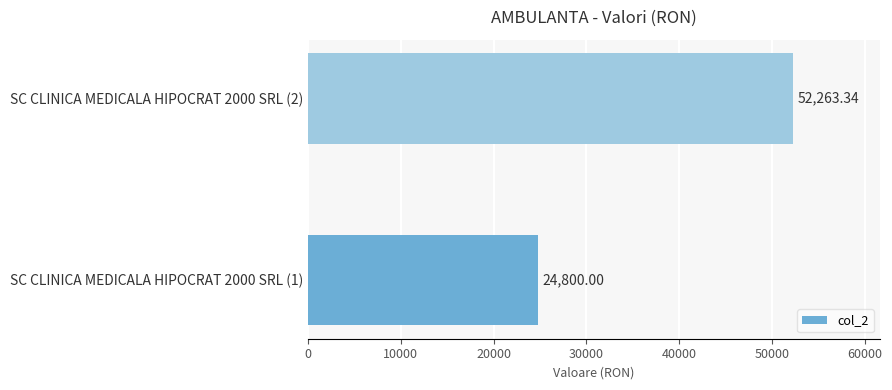

Approximately how many times larger is the value at SC CLINICA MEDICALA HIPOCRAT 2000 SRL (2) compared to SC CLINICA MEDICALA HIPOCRAT 2000 SRL (1)?

2.1